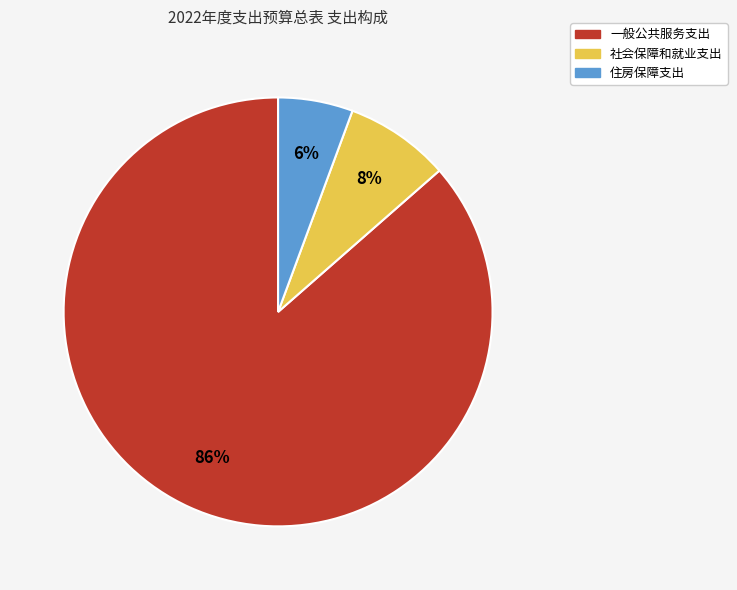

To the nearest percent, what percentage of the pie is 社会保障和就业支出?

8%